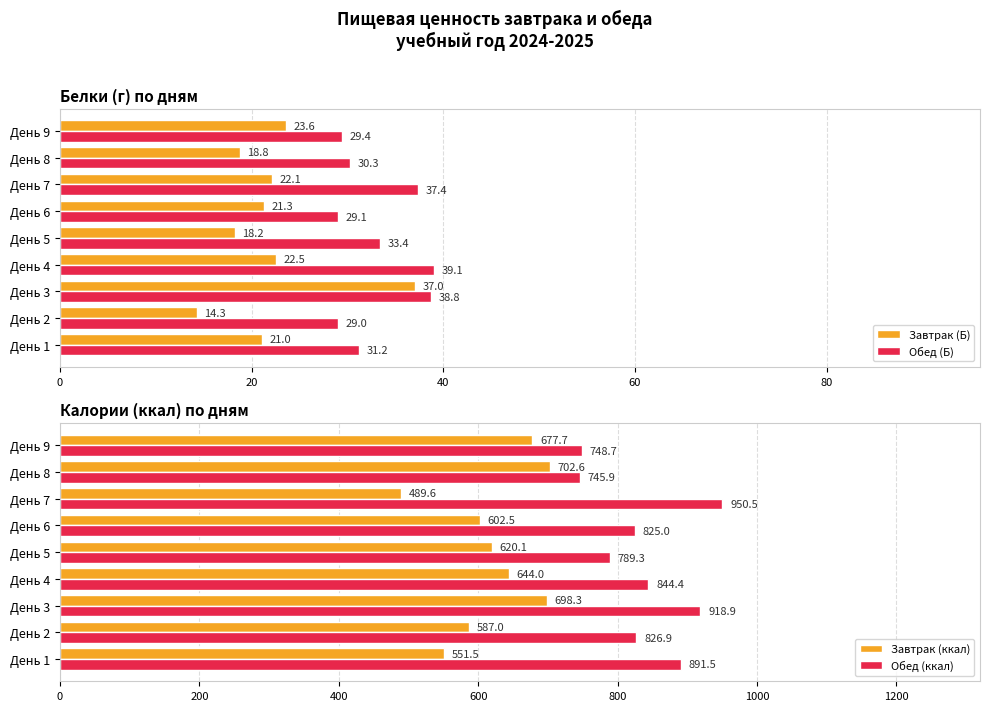

Which category has the lowest value in the Завтрак (ккал) series?

День 7